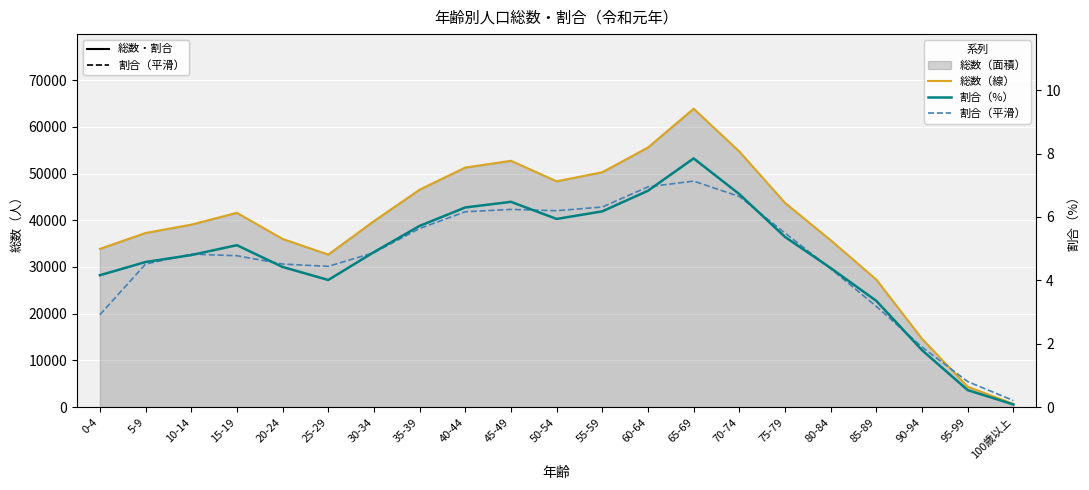

Rank the series by their maximum value, from lowest to highest.

割合（平滑）, 割合（%）, 総数